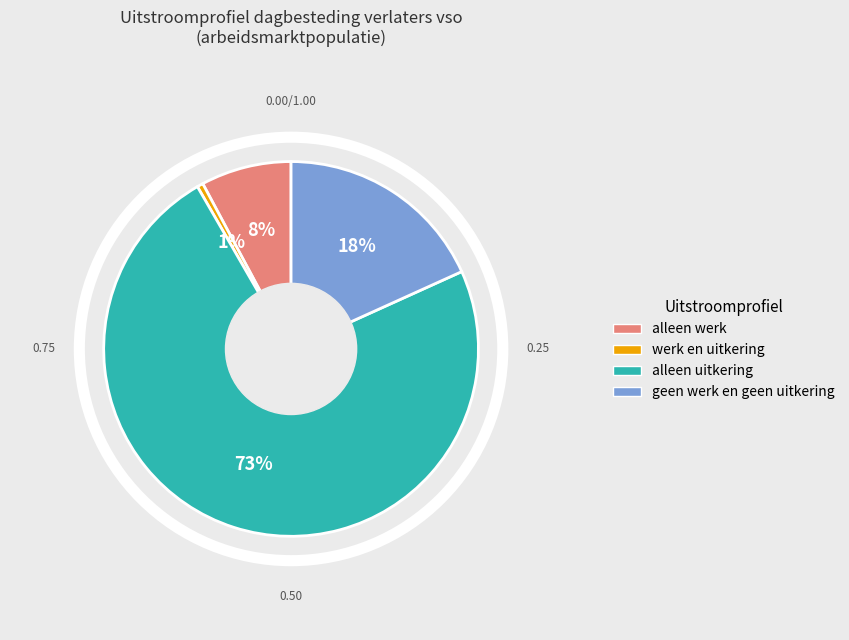

Is there any slice that represents more than half of the pie?

Yes